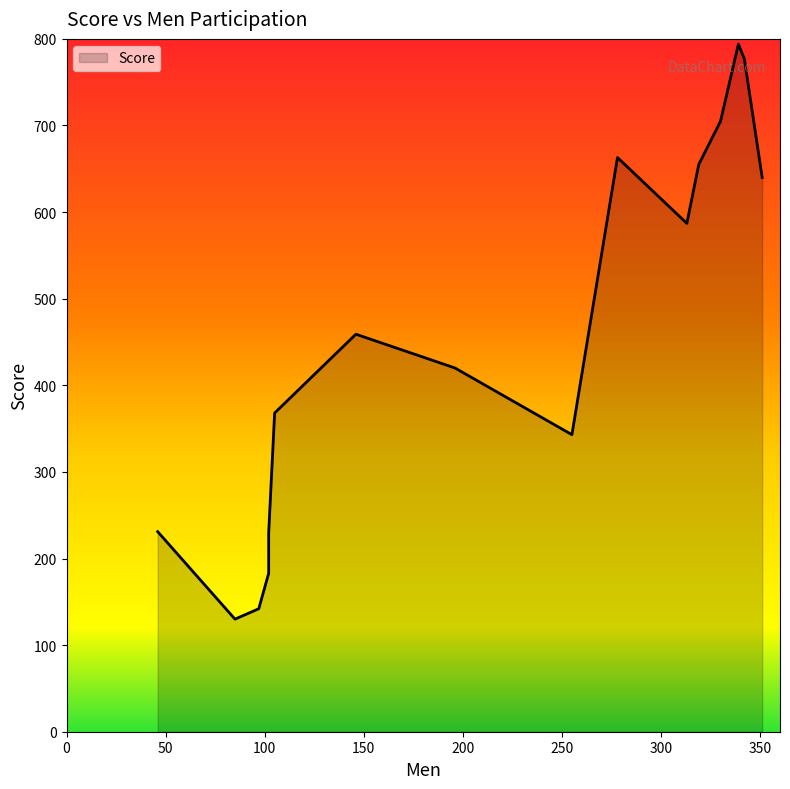

Does the chart have visible grid lines?

No